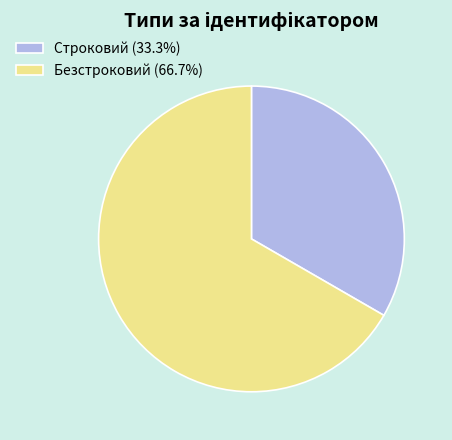

What is the majority slice?

Безстроковий